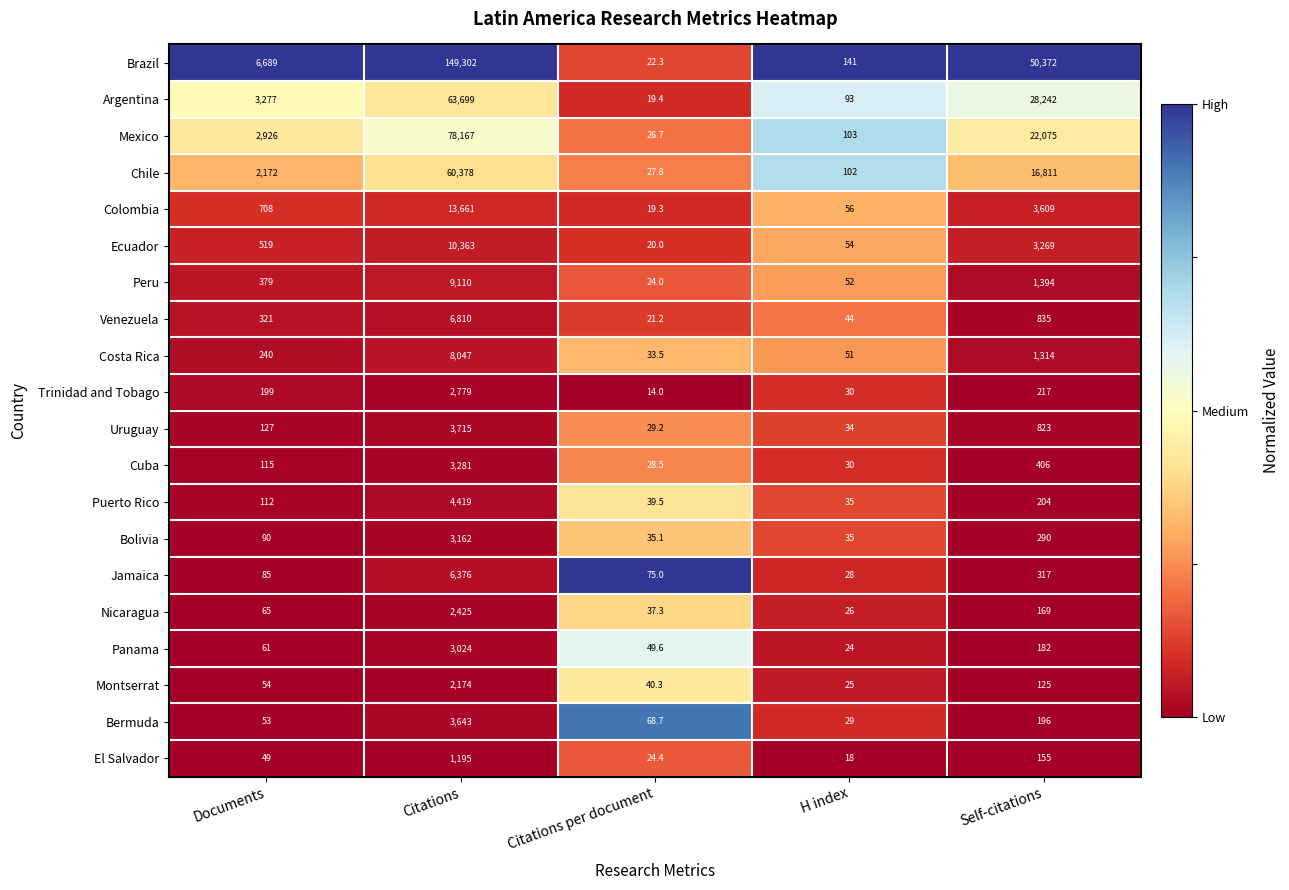

At Documents, list the series in order from largest to smallest.

Brazil, Argentina, Mexico, Chile, Colombia, Ecuador, Peru, Venezuela, Costa Rica, Trinidad and Tobago, Uruguay, Cuba, Puerto Rico, Bolivia, Jamaica, Nicaragua, Panama, Montserrat, Bermuda, El Salvador